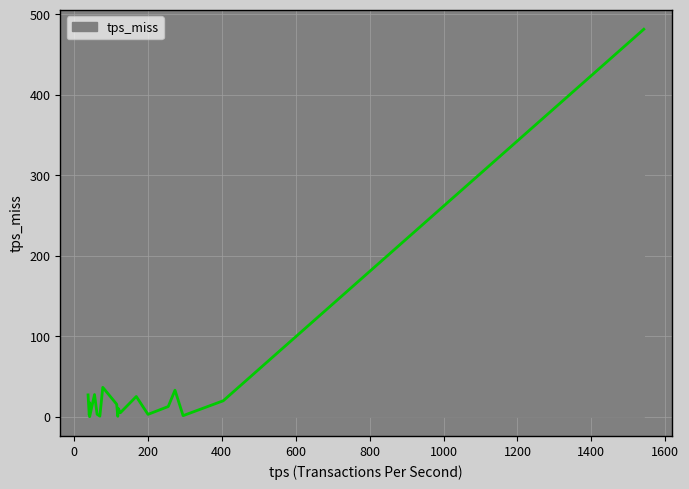

What is the maximum value shown in the chart?

481.6